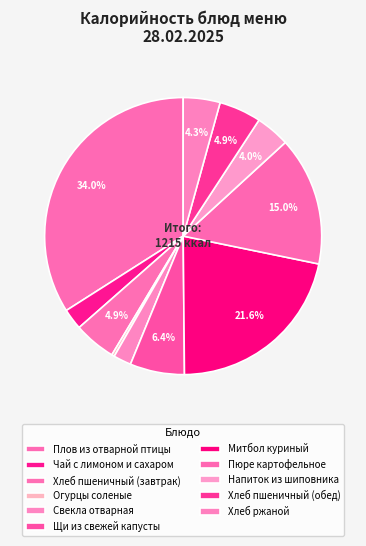

What is the change in value from Плов из отварной птицы to Пюре картофельное?

-230.6